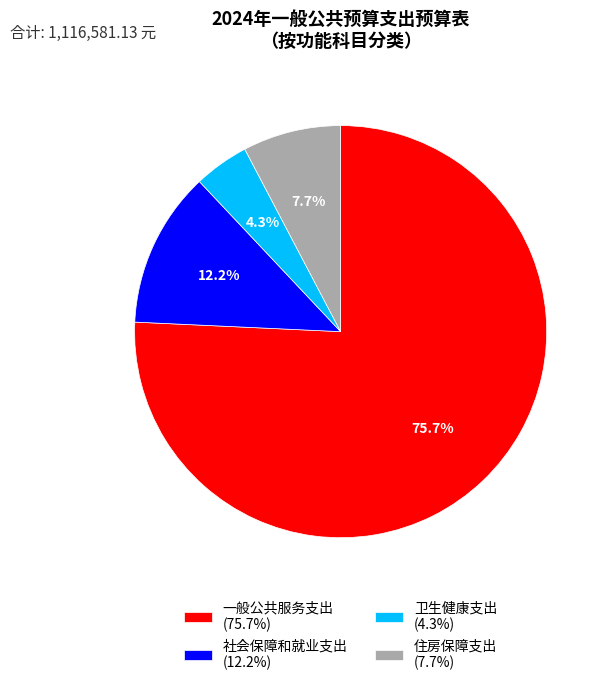

Is there any slice that represents more than half of the pie?

Yes